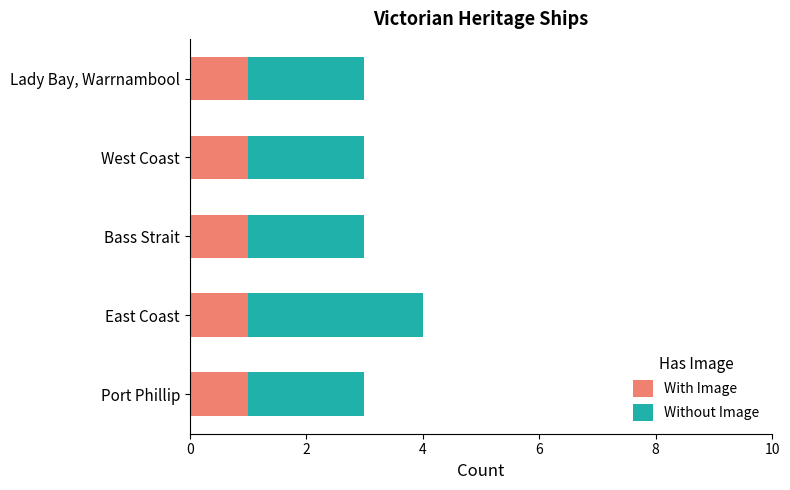

What is the total value across all series at Lady Bay, Warrnambool?

3